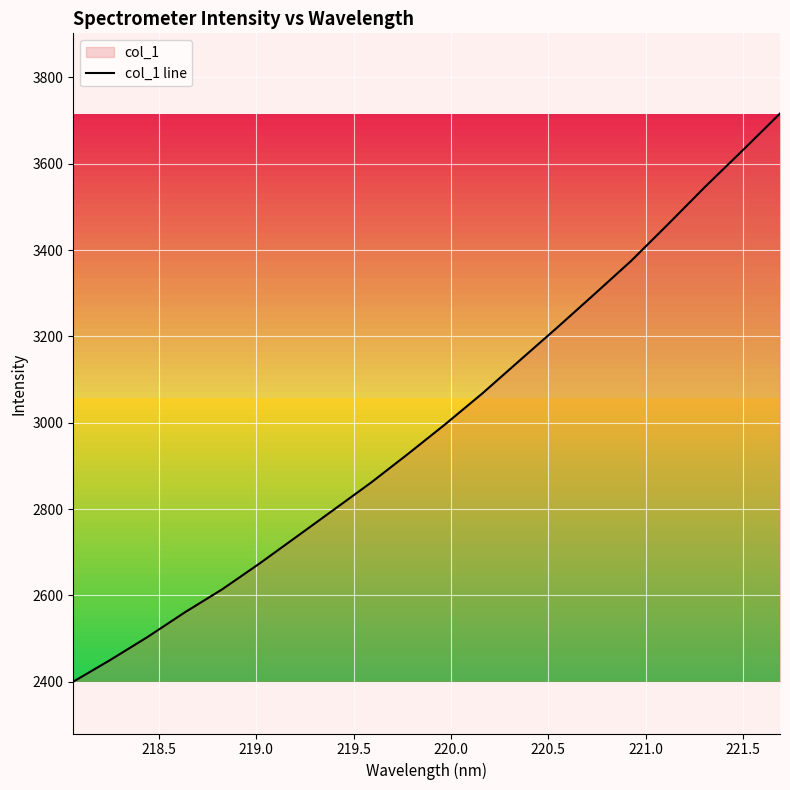

Reading left to right, what are all the values shown in this chart?

2400.2	2450.9	2504.0	2561.0	2614.2	2673.7	2736.0	2798.6	2861.3	2928.2	2996.9	3068.5	3144.5	3220.1	3297.3	3375.4	3460.9	3547.9	3631.4	3716.3